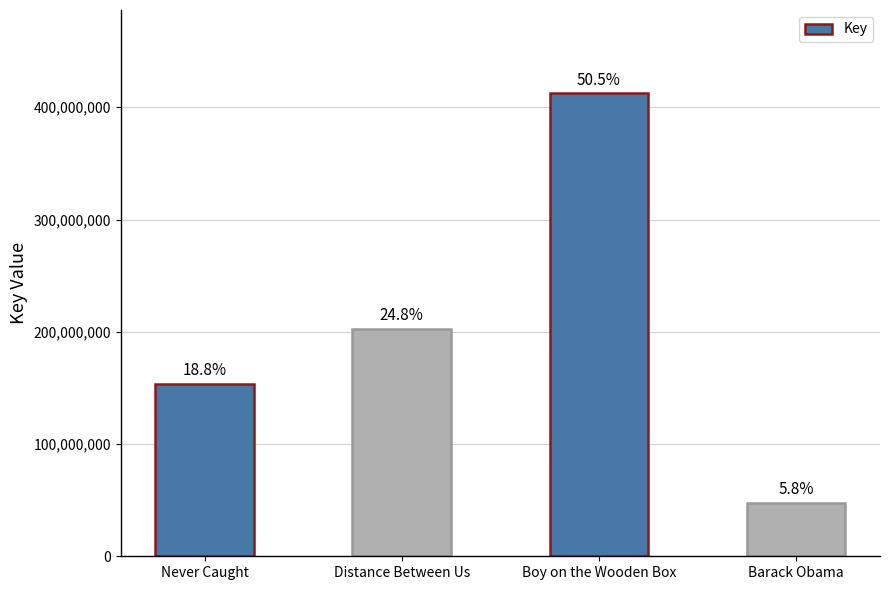

How many bars are there in total?

4